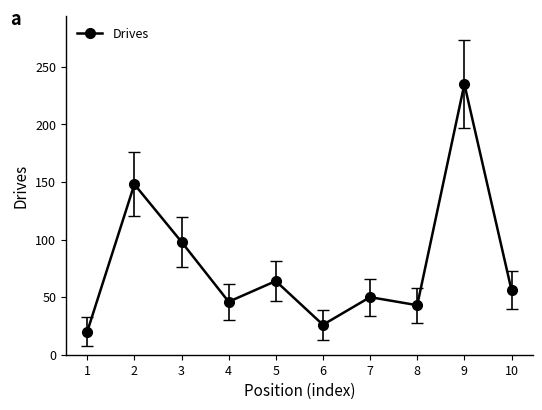

Where is the first local maximum?

2